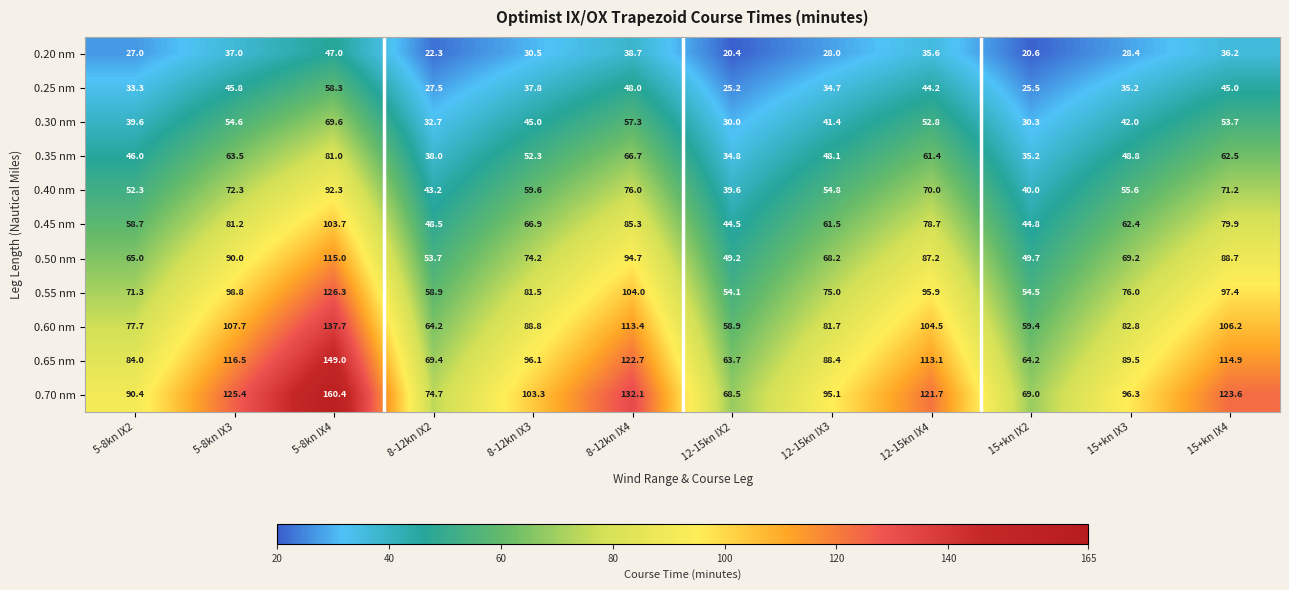

What is the maximum value shown in the chart?

160.4